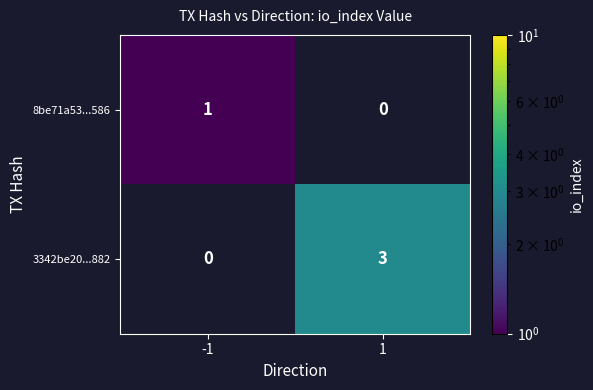

What is the greatest value displayed?

3